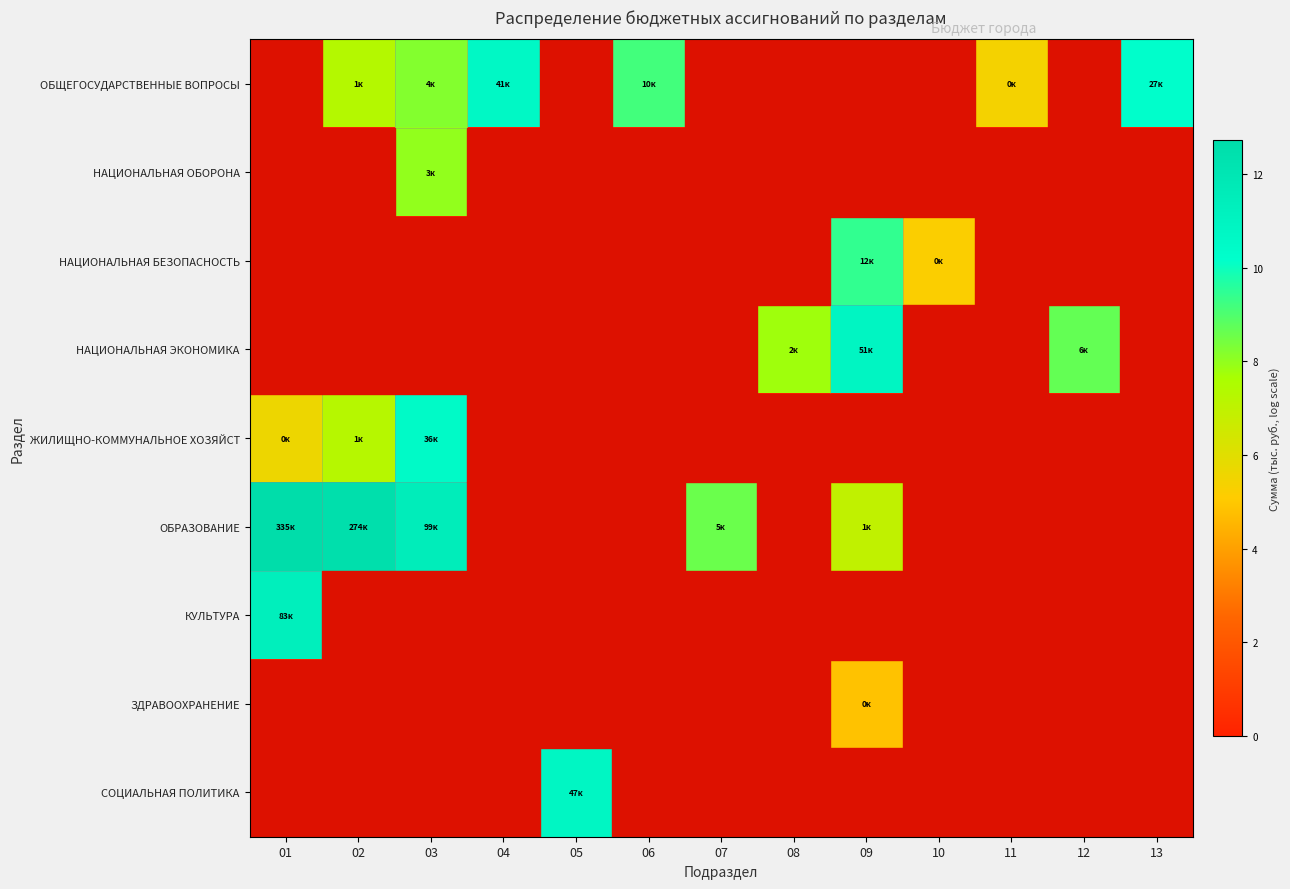

Count the number of categories in the chart.

13